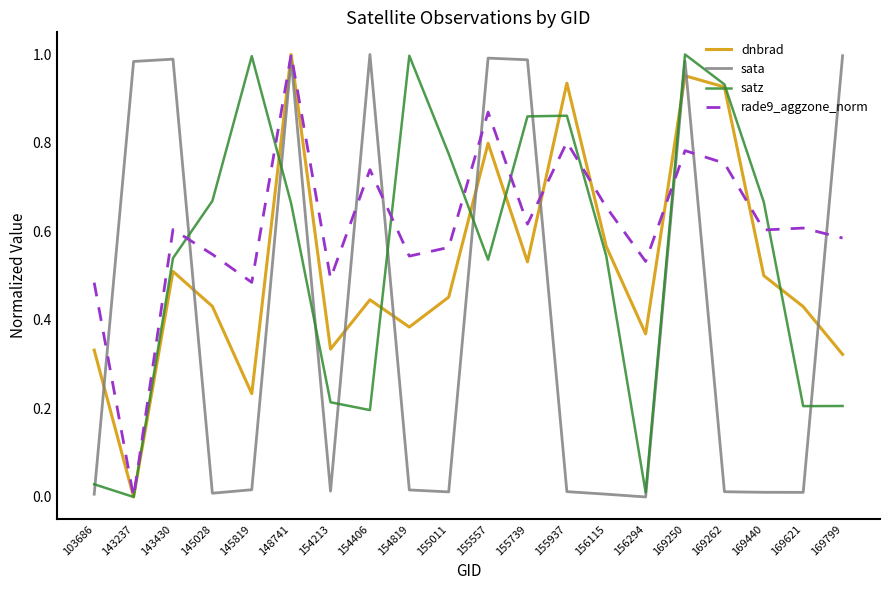

How many lines are shown in the chart?

4